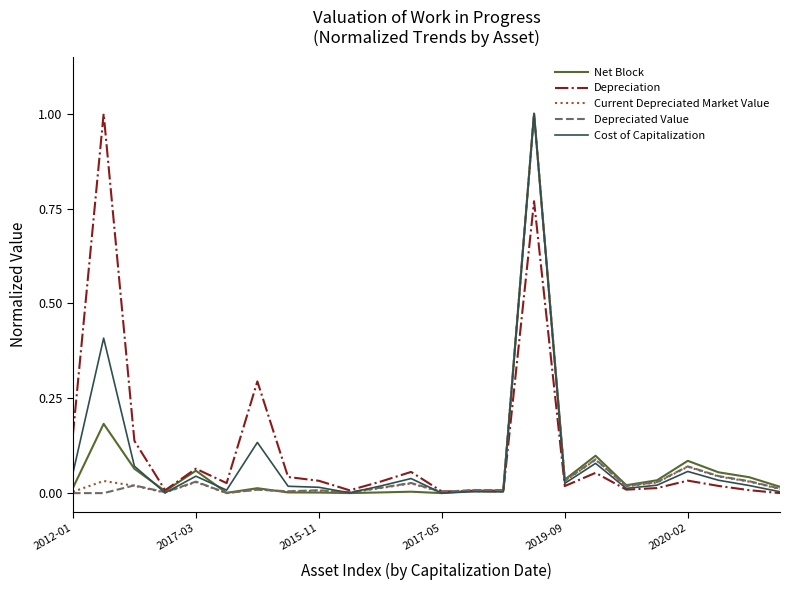

What is the highest value of the Depreciated Value series?

1.0